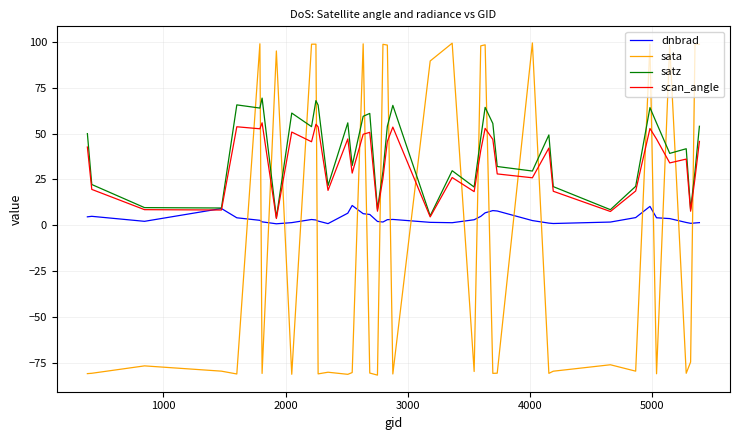

What is the highest value of the dnbrad series?

10.8